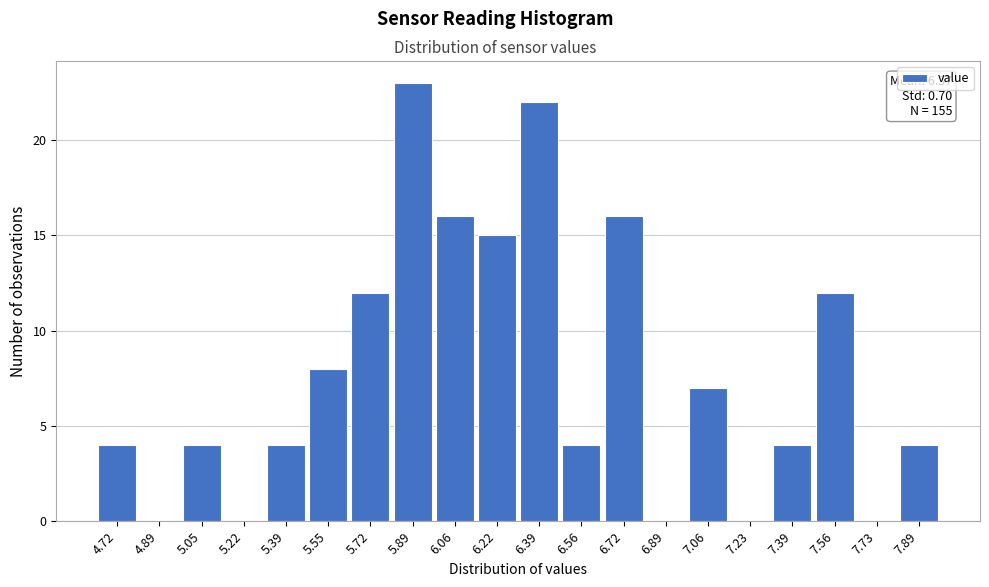

Reading left to right, list all the values displayed in this chart.

4.72=4	4.89=0	5.05=4	5.22=0	5.39=4	5.55=8	5.72=12	5.89=23	6.06=16	6.22=15	6.39=22	6.56=4	6.72=16	6.89=0	7.06=7	7.23=0	7.39=4	7.56=12	7.73=0	7.89=4